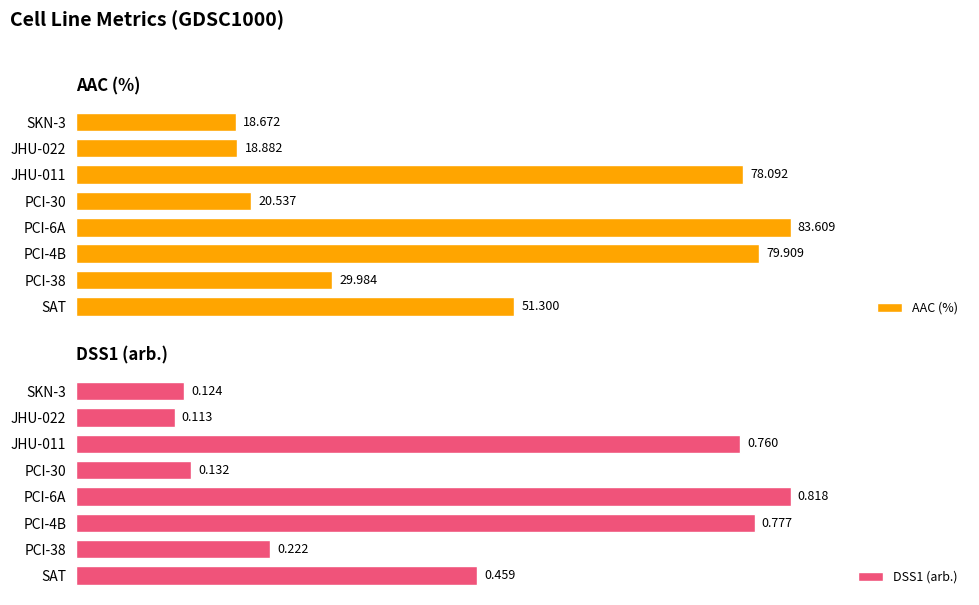

What is the greatest value displayed?

83.6